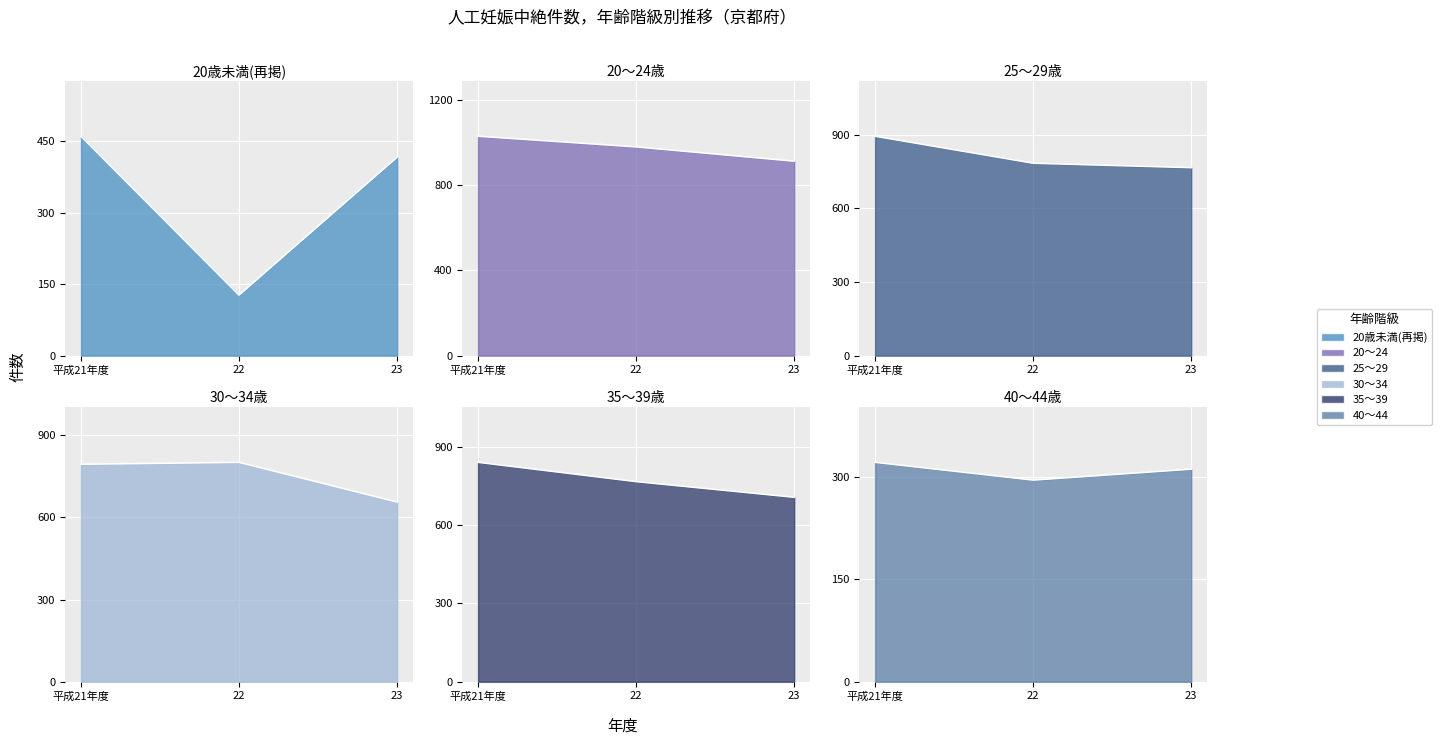

At 23, list the series in order from smallest to largest.

40～44, 20歳未満(再掲), 30～34, 35～39, 25～29, 20～24